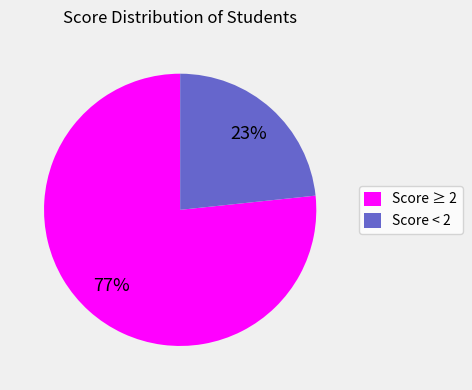

Is there any slice that represents more than half of the pie?

Yes